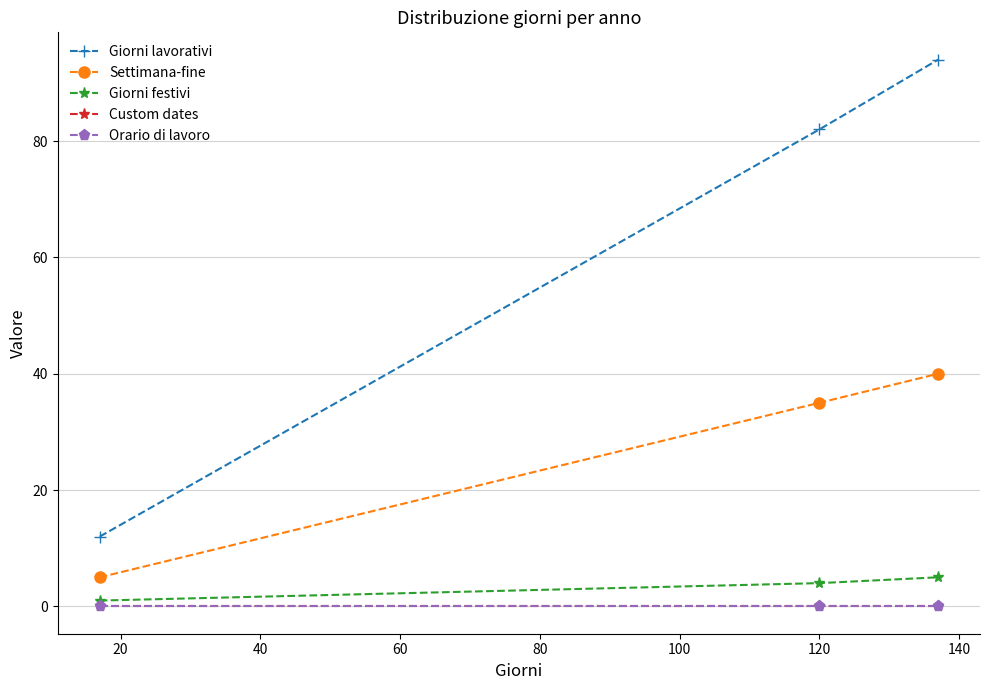

Does the chart have visible grid lines?

Yes